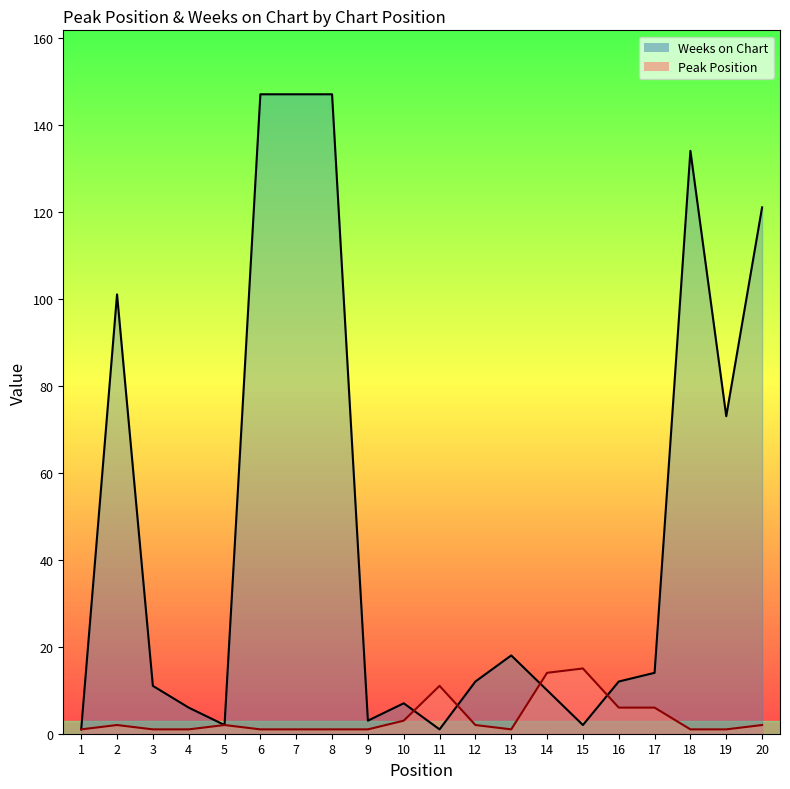

At how many categories does at least one series exceed 121?

4